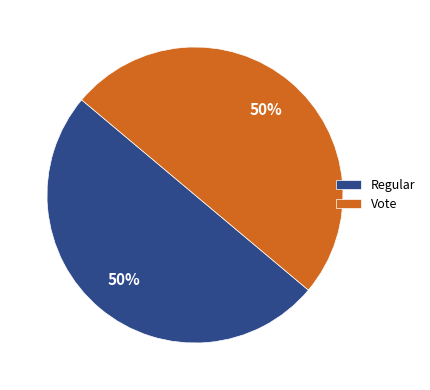

To the nearest percent, what is the average slice percentage?

50%